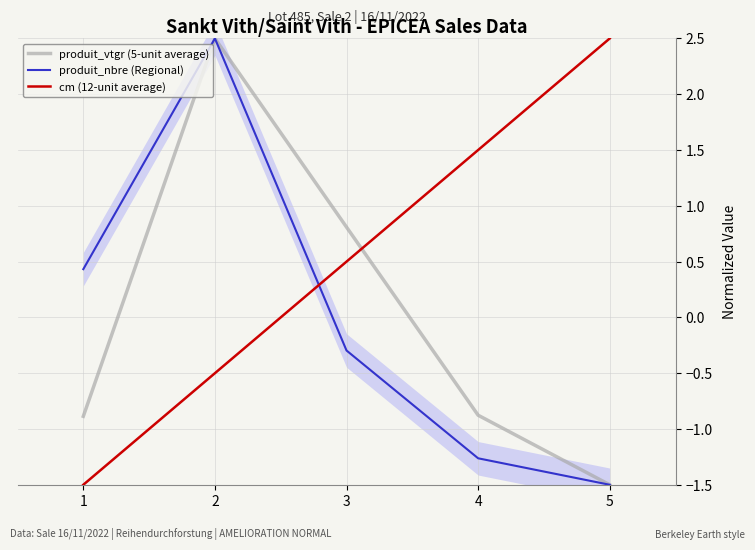

Which series ends up on top after the final intersection of cm (12-unit average) and produit_nbre (Regional)?

cm (12-unit average)